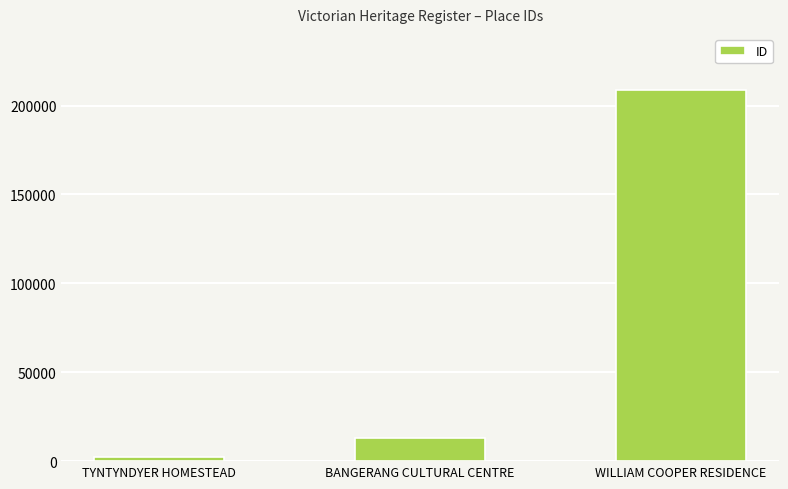

List the labels in order of value, smallest first.

TYNTYNDYER HOMESTEAD, BANGERANG CULTURAL CENTRE, WILLIAM COOPER RESIDENCE